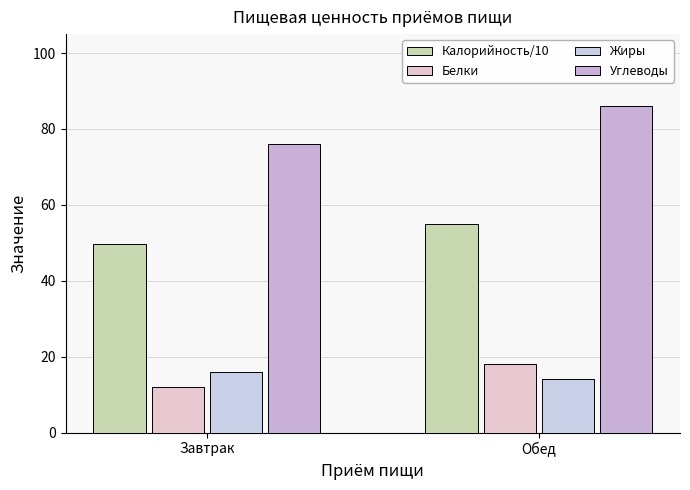

Between Завтрак and Обед, which is larger?

Обед